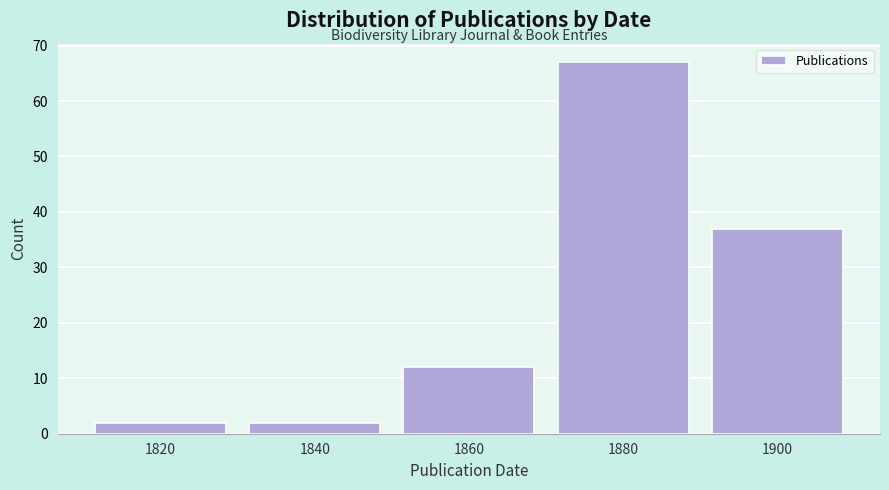

Reading left to right, what are all the values shown in this chart?

2	2	12	67	37